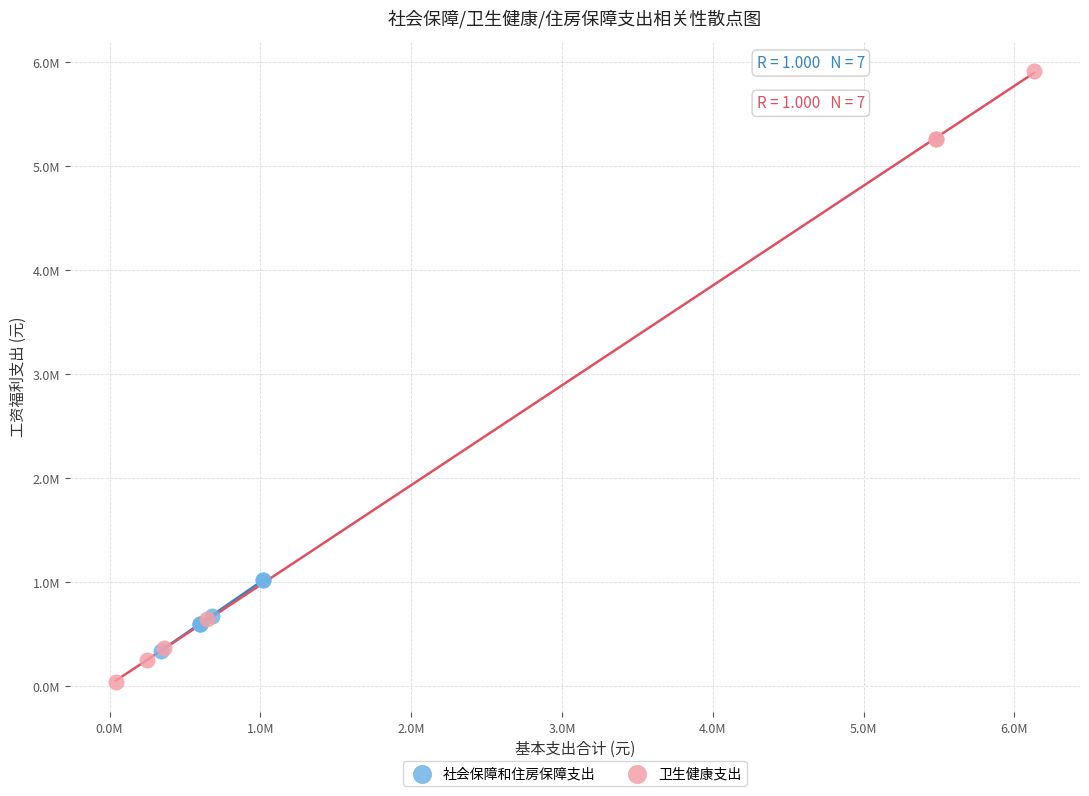

Which series has the largest Y range (max minus min)?

卫生健康支出